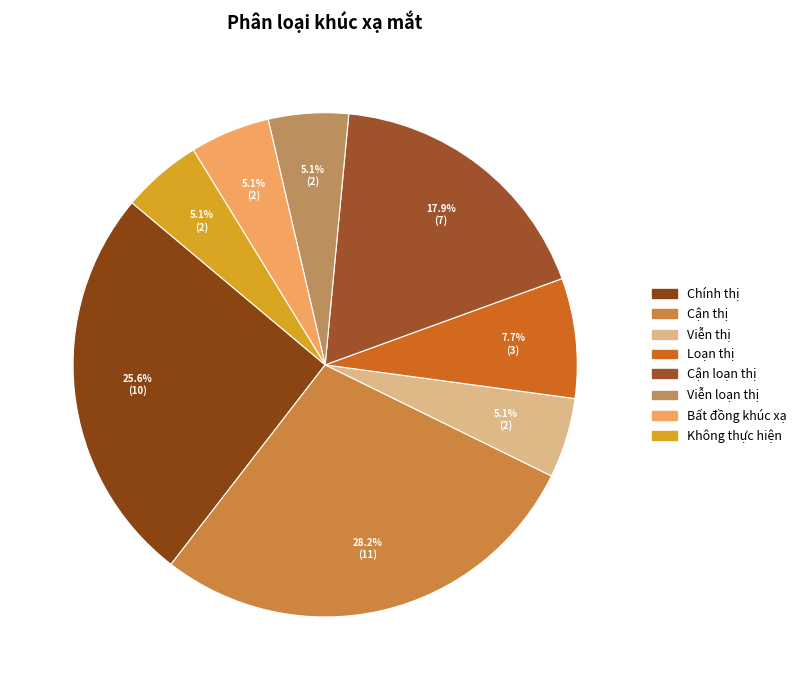

To the nearest percent, what is the combined percentage of Cận loạn thị and Chính thị?

44%